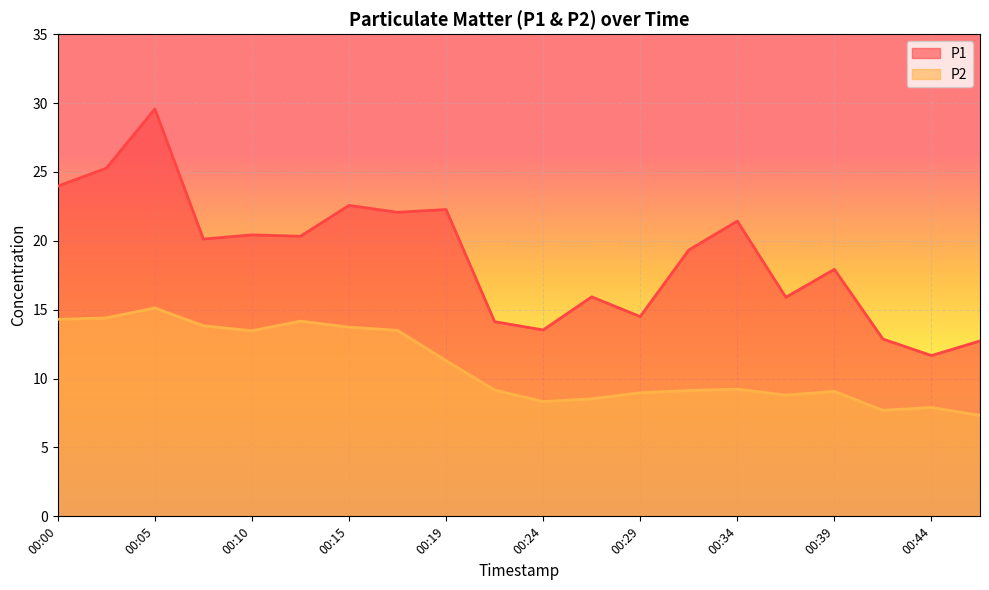

What are all the series names shown in the legend?

P1, P2